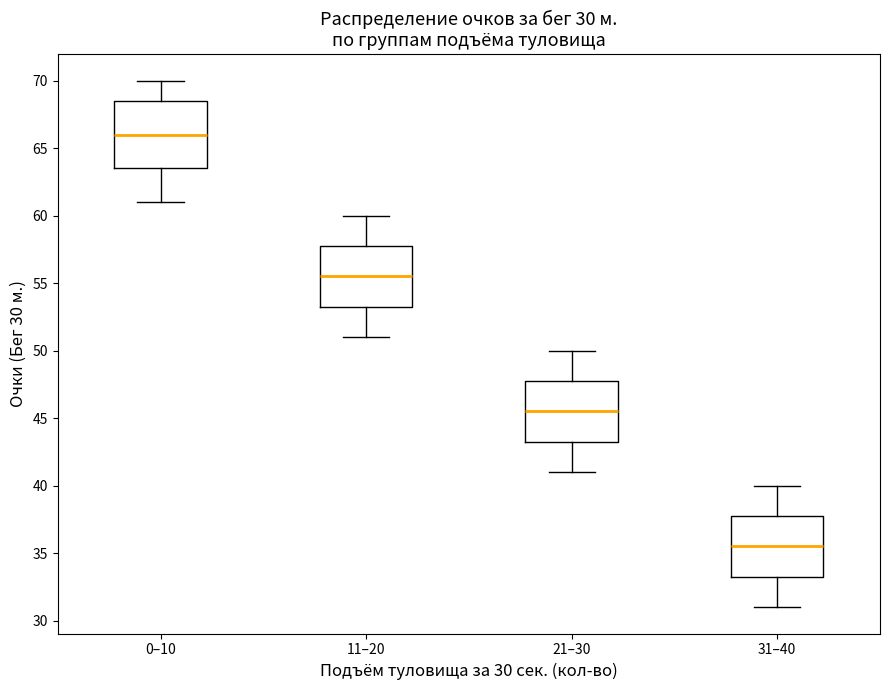

Which box's median line is the lowest?

31–40